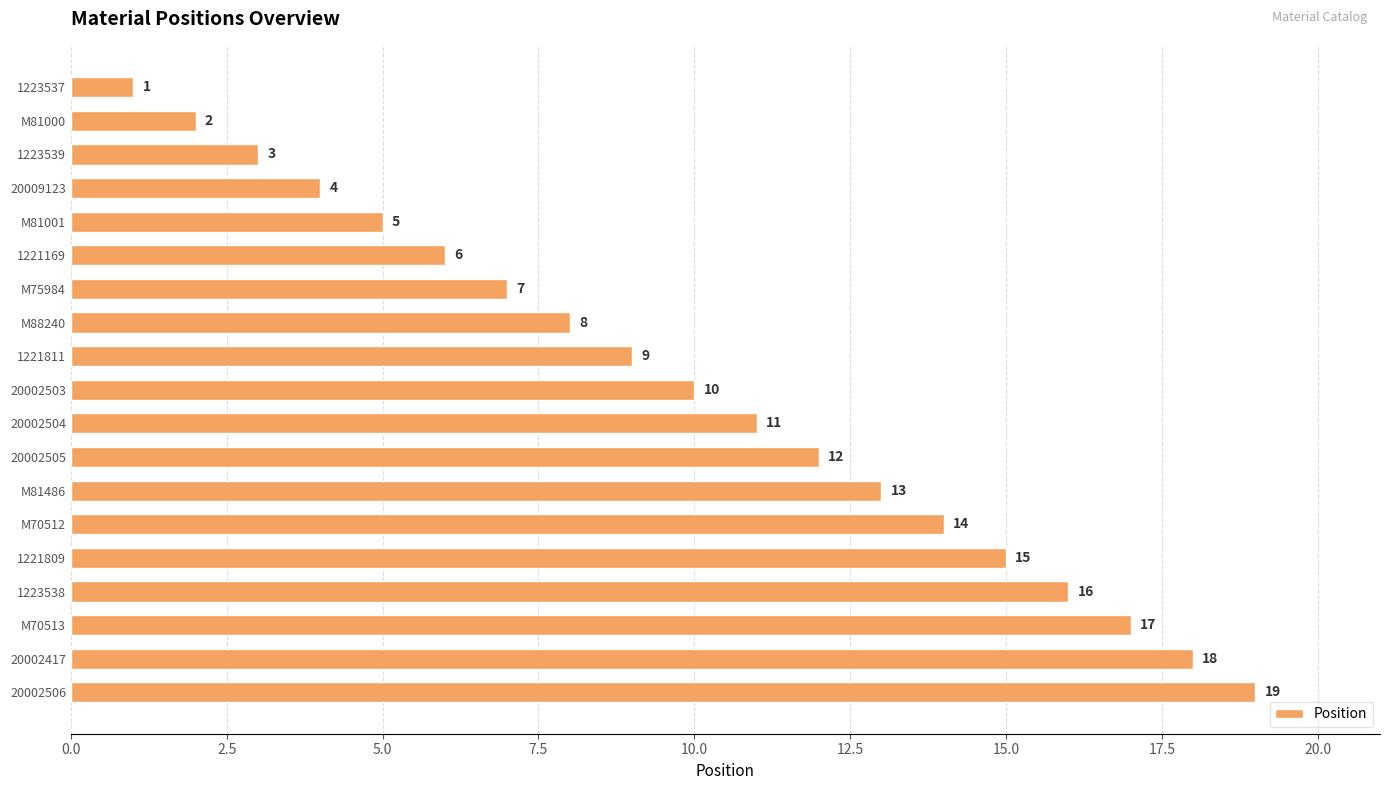

The chart shows a value of 11 at 1221169. True or false?

False